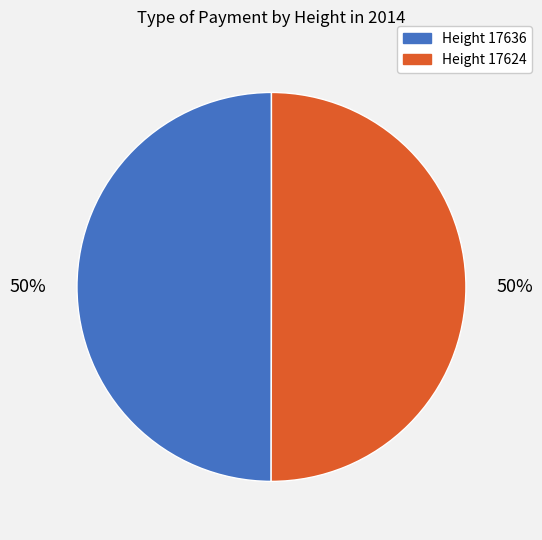

To the nearest percent, what is the average slice percentage?

50%